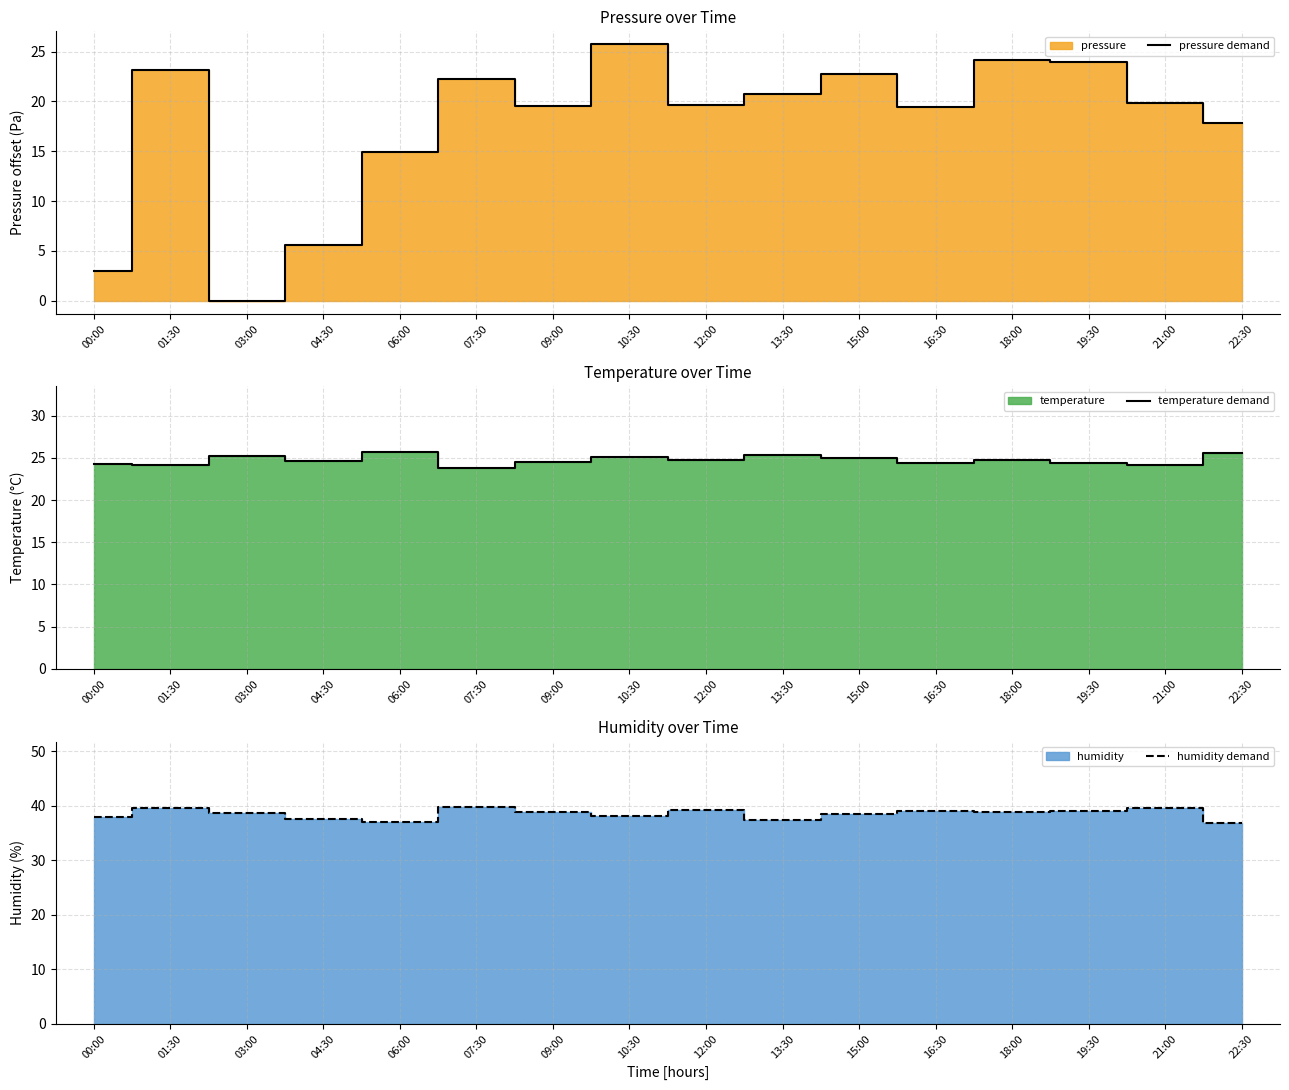

True or false: pressure demand has more than 1 points higher than both neighbors.

True